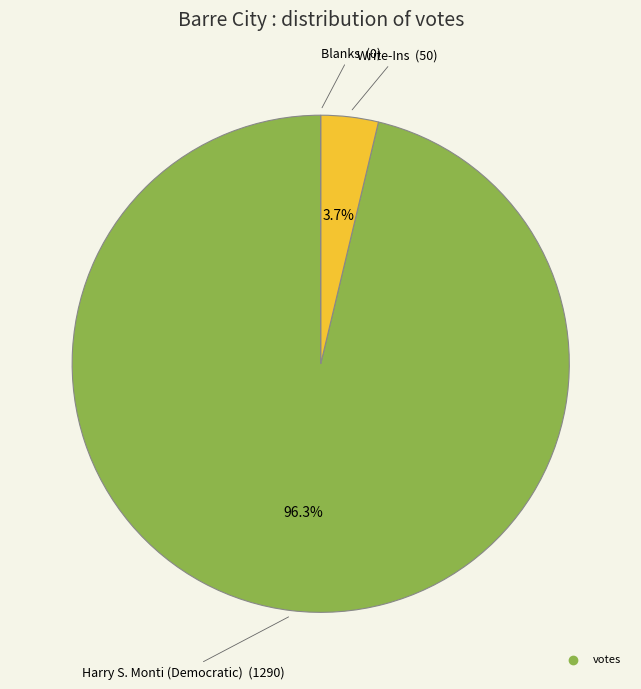

Is there a majority slice in this chart?

Yes